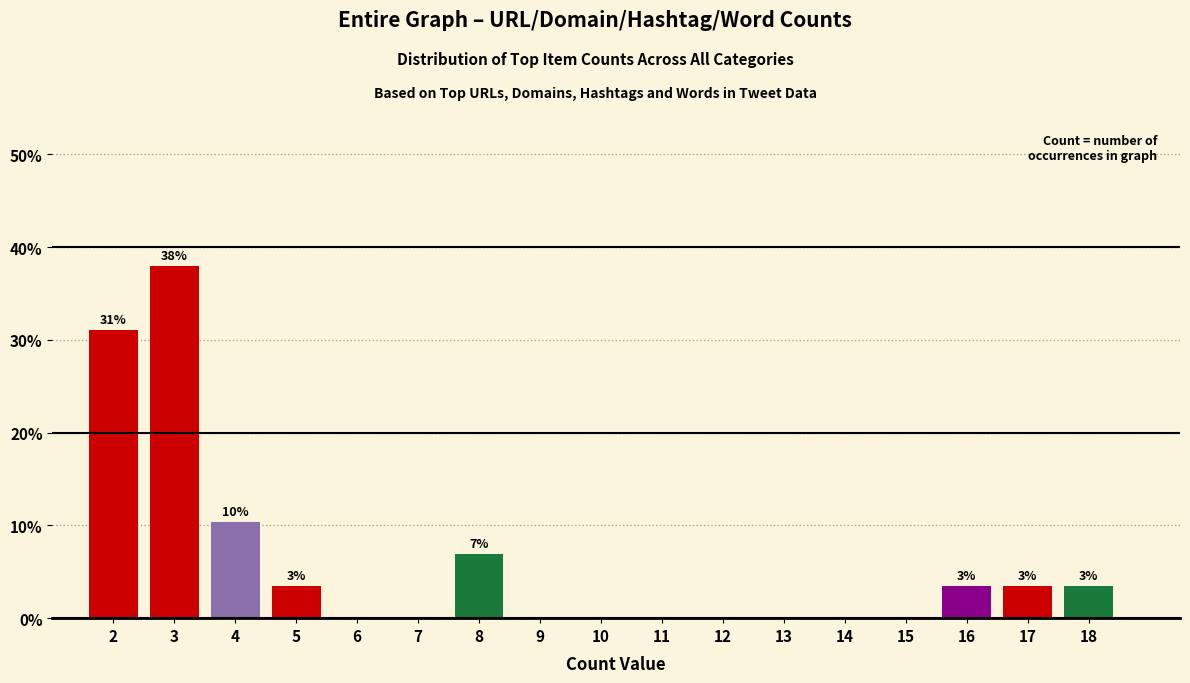

Over which range of the x-axis is the bar tallest?

2.5 to 3.5